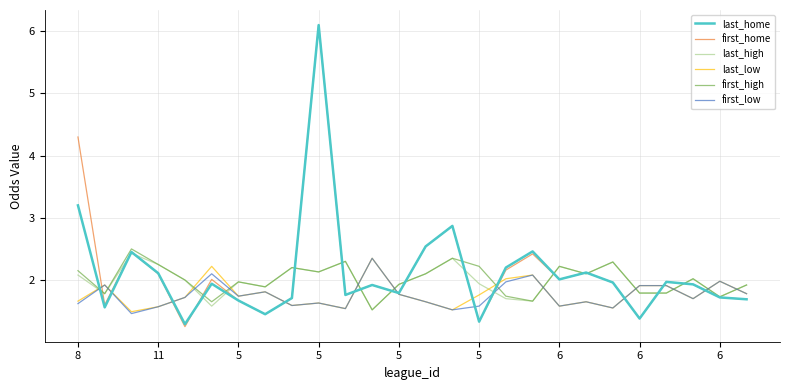

What is the highest value of the last_high series?

2.4